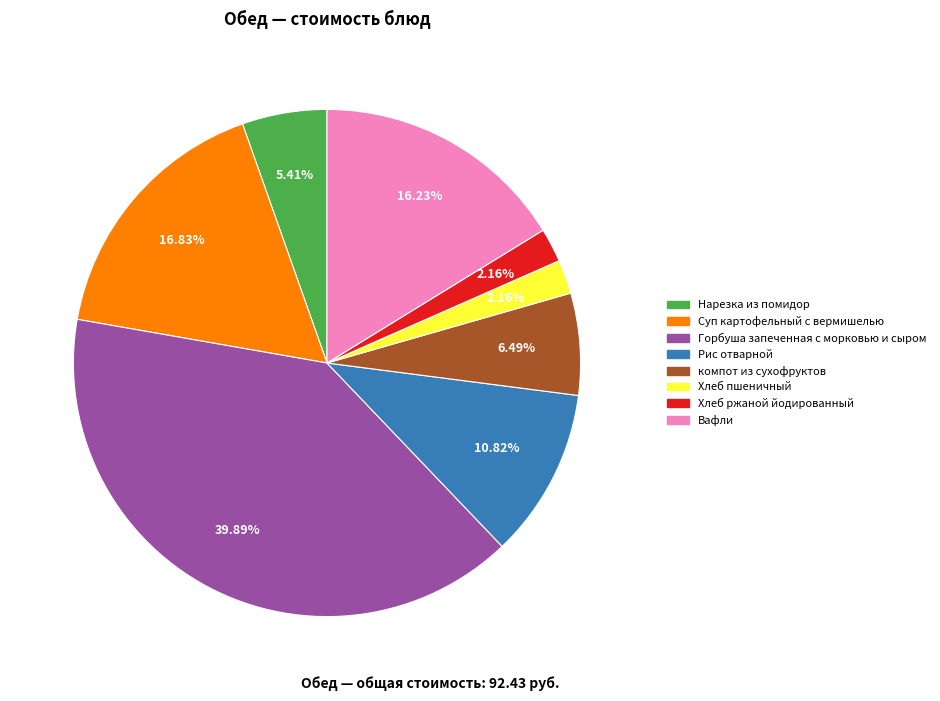

Count the number of slices in the pie.

8